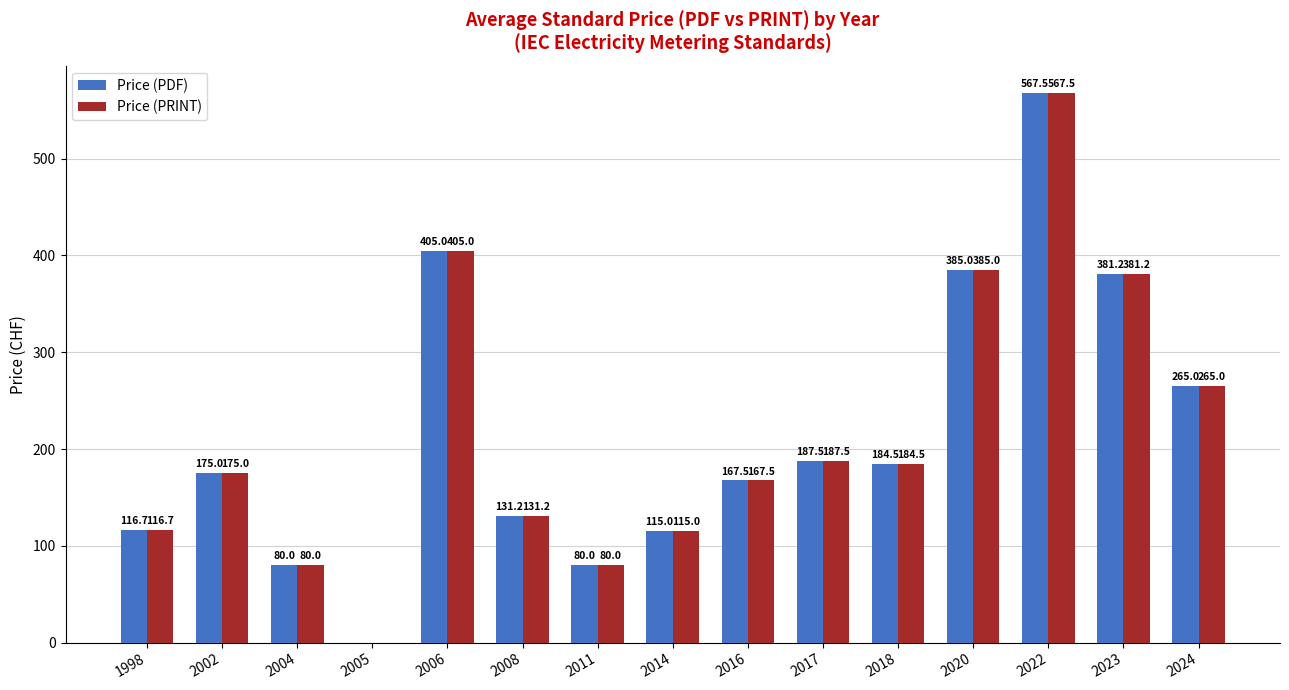

Reading left to right, list all the values displayed in this chart.

Price (PDF): 116.7	175.0	80.0	0.0	405.0	131.2	80.0	115.0	167.5	187.5	184.5	385.0	567.5	381.2	265.0
Price (PRINT): 116.7	175.0	80.0	0.0	405.0	131.2	80.0	115.0	167.5	187.5	184.5	385.0	567.5	381.2	265.0